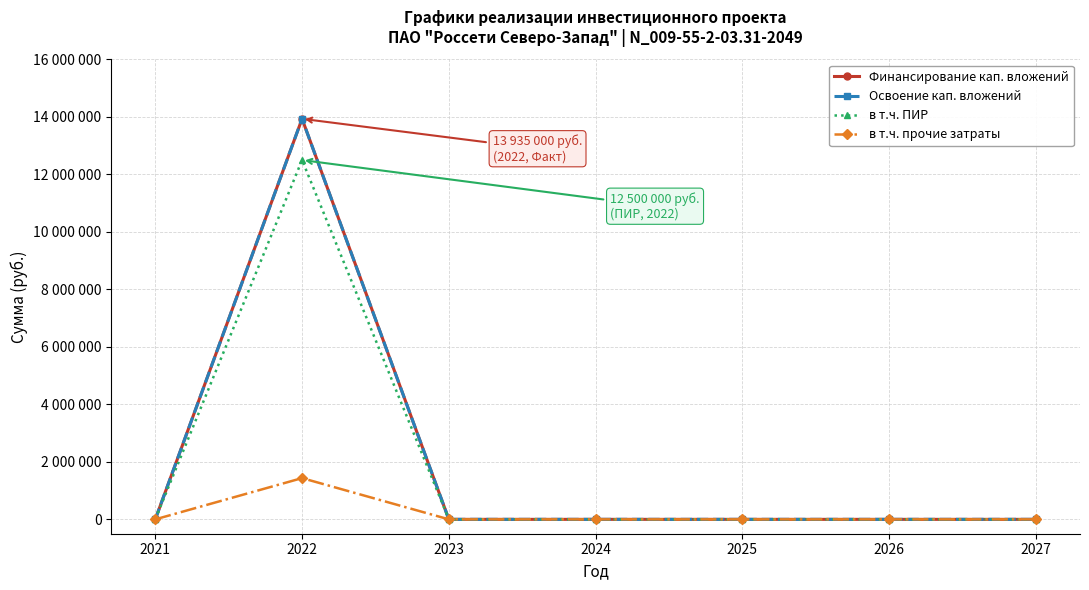

True or false: в т.ч. ПИР and в т.ч. прочие затраты cross at least once.

False